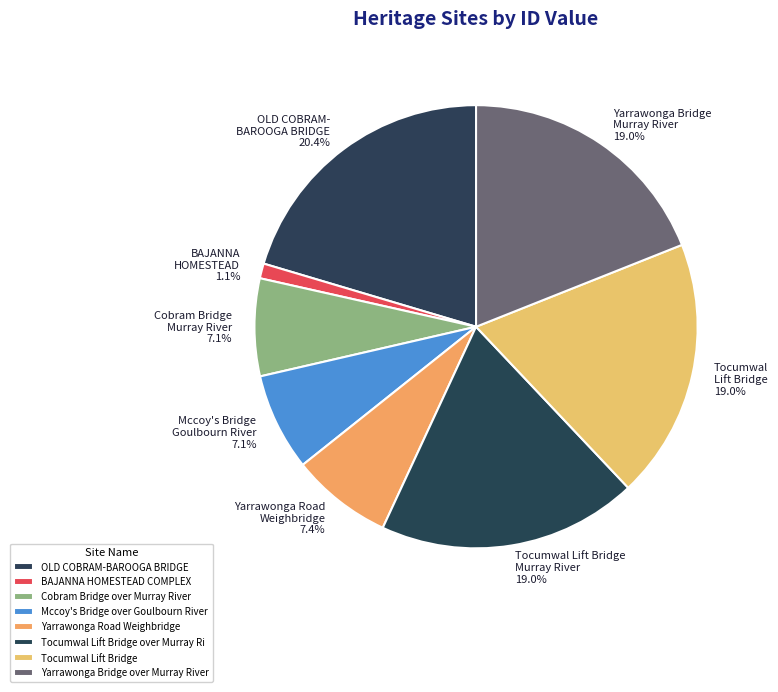

Count the number of slices in the pie.

8